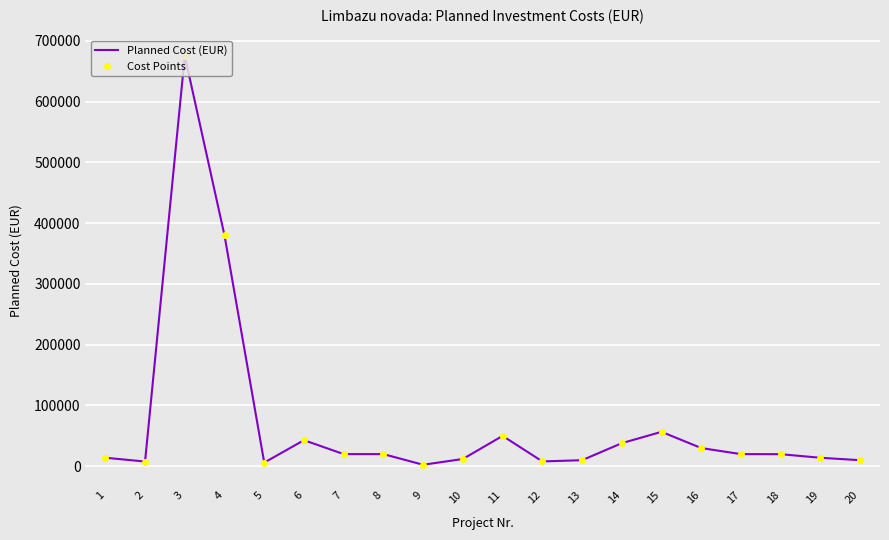

The Cost Points series shows 24819.9 at 6. True or false?

False